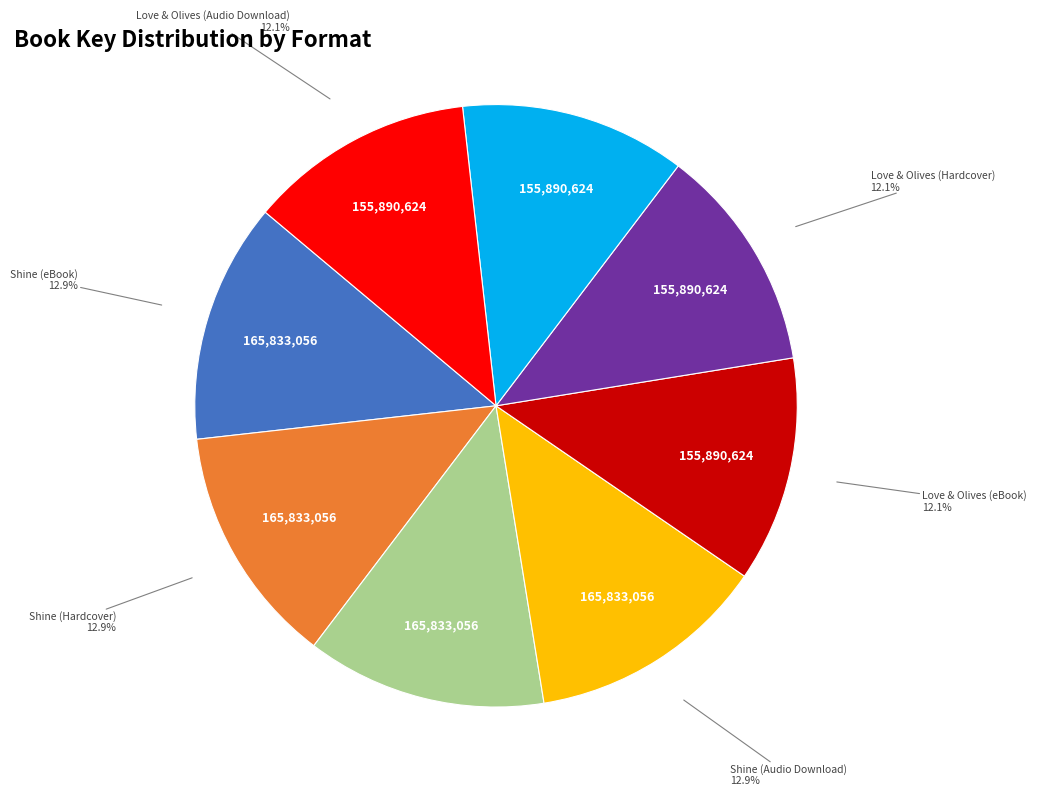

Is there any slice that represents more than half of the pie?

No